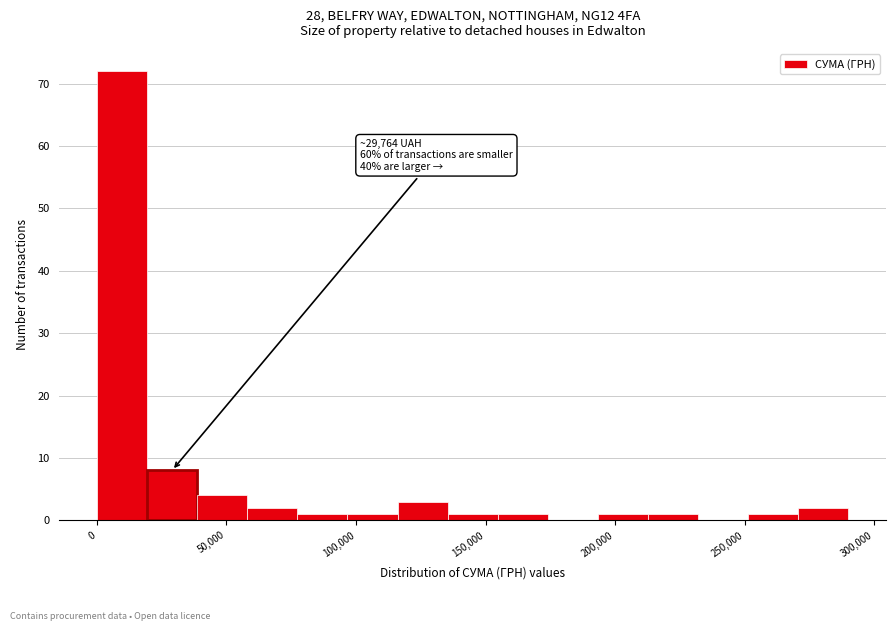

Read against the x-axis, roughly where is the centre of the tallest bar?

10000